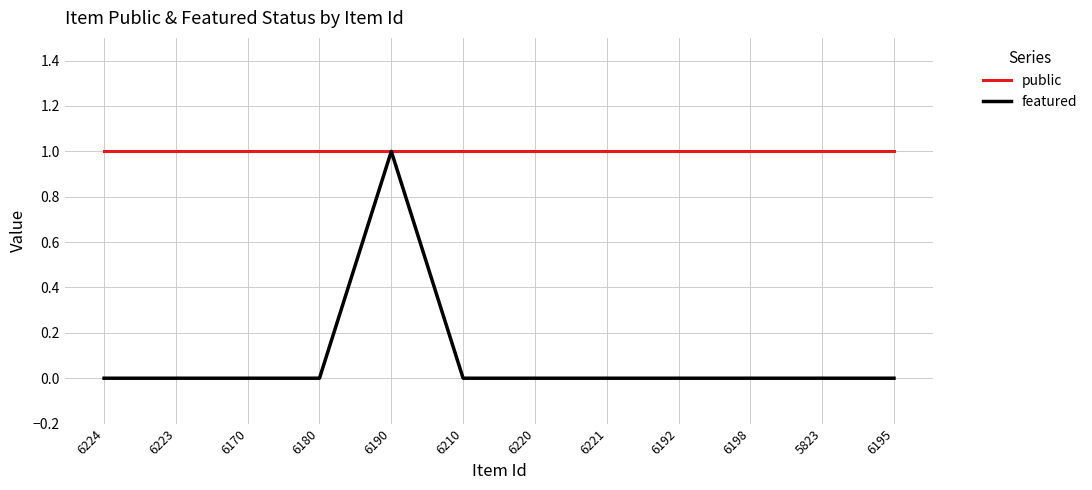

What position from the left is 6221?

8